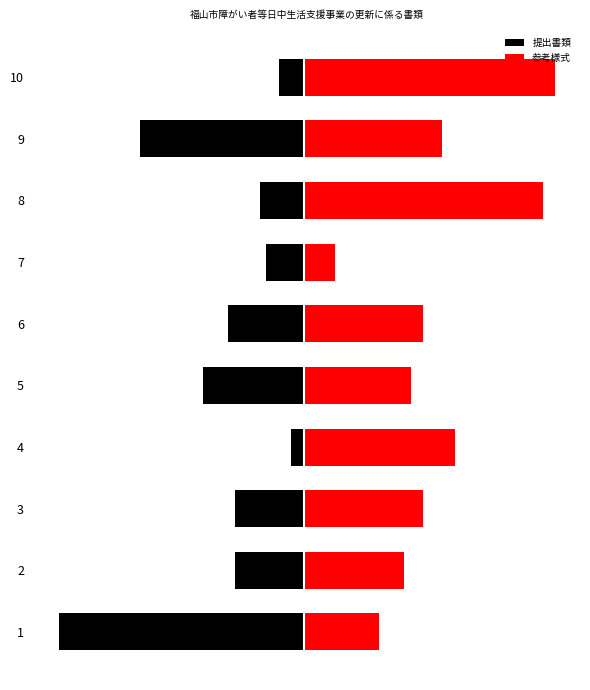

Which series changed the most between 1 and 6?

提出書類